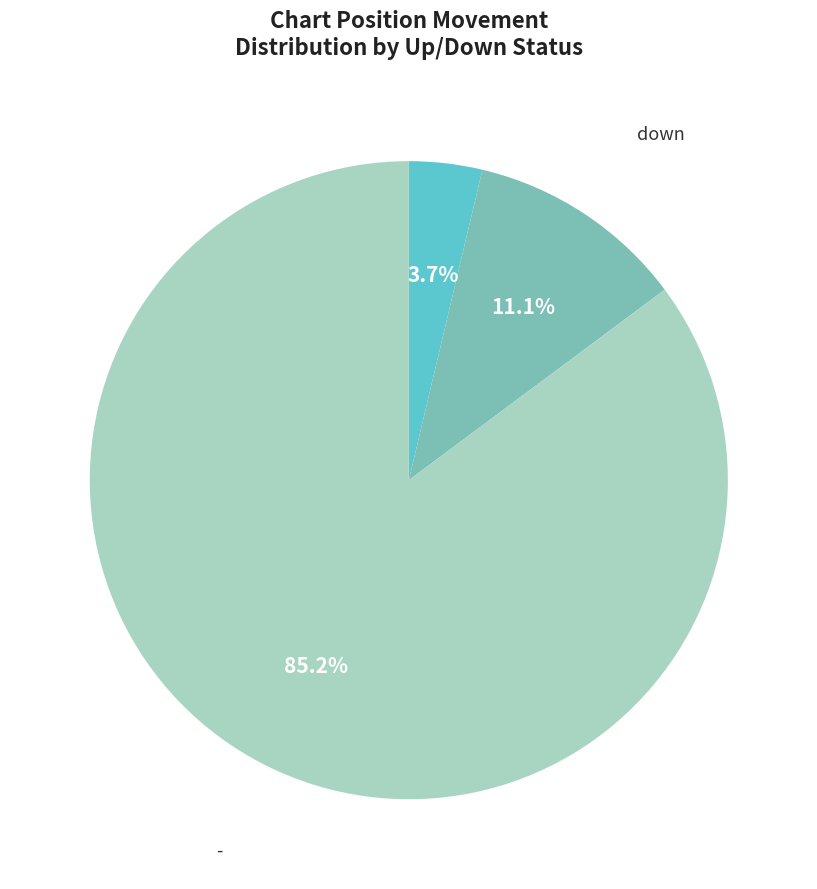

Is there a majority slice in this chart?

Yes